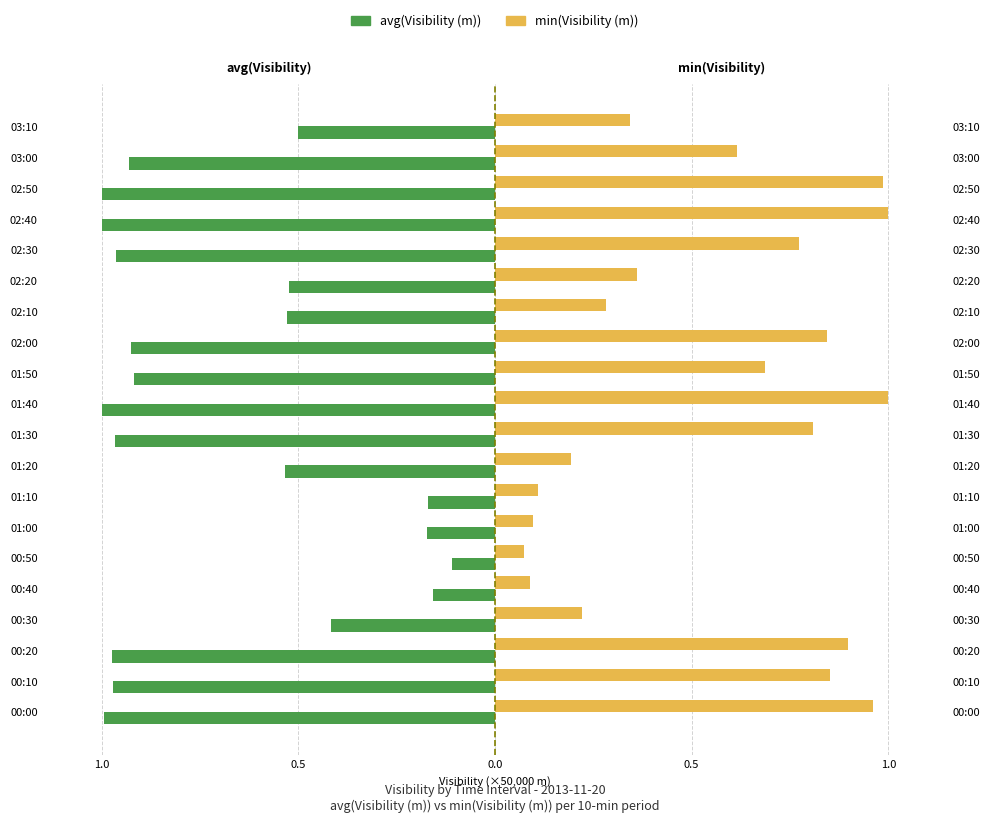

List the series in order of their peak value, highest first.

min(Visibility (m)), avg(Visibility (m))